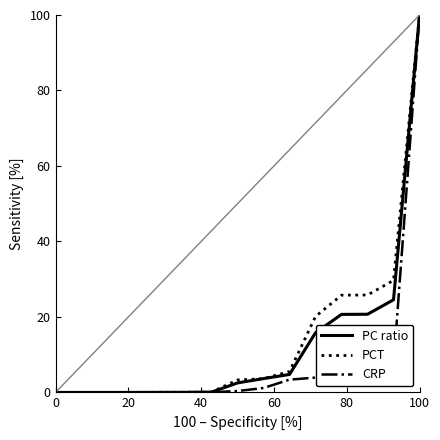

What is the greatest value displayed?

100.0